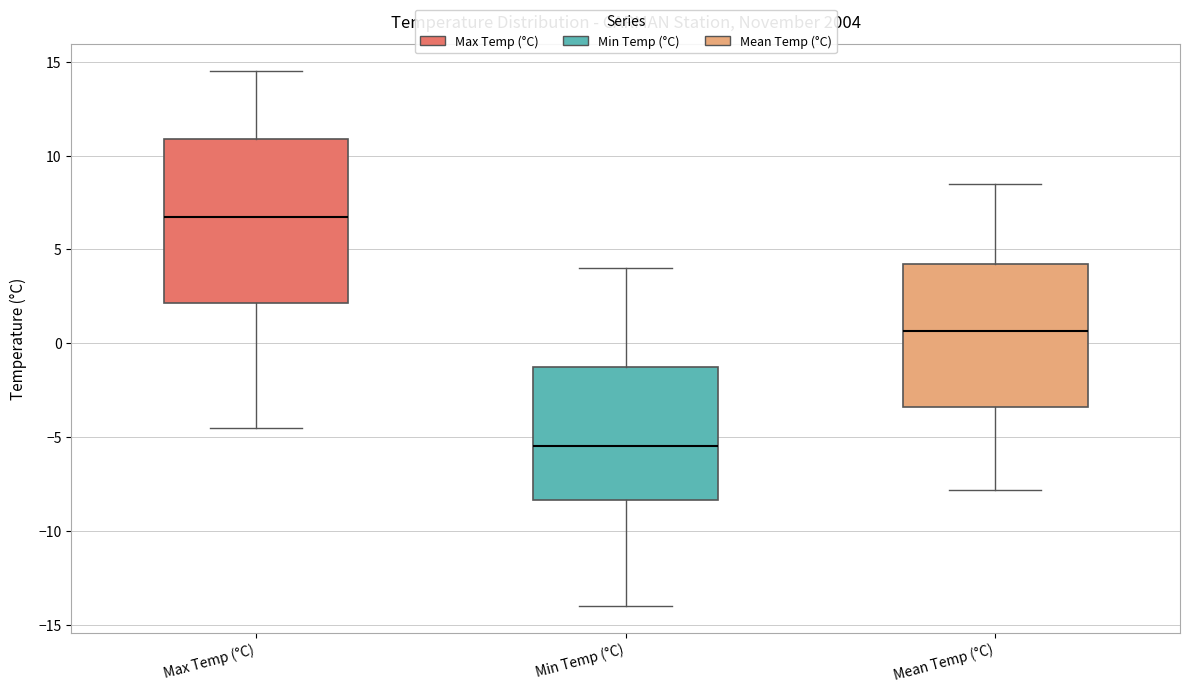

Where does the median line of the box for Mean Temp (°C) sit on the y-axis? The values are not printed on the chart, so give them approximately, as read against the axis.

0.5